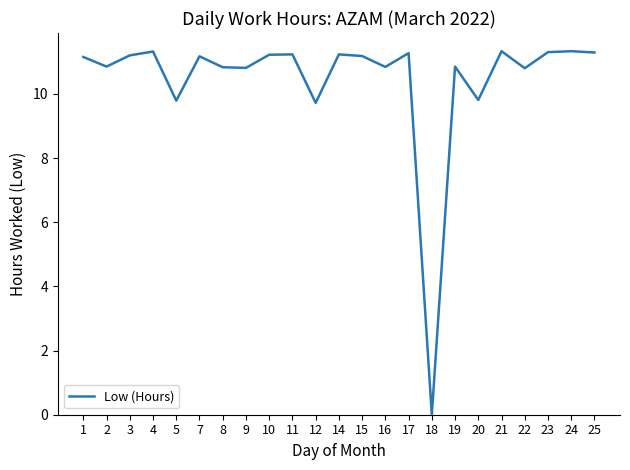

The chart shows a value of 2.6 at 24. True or false?

False